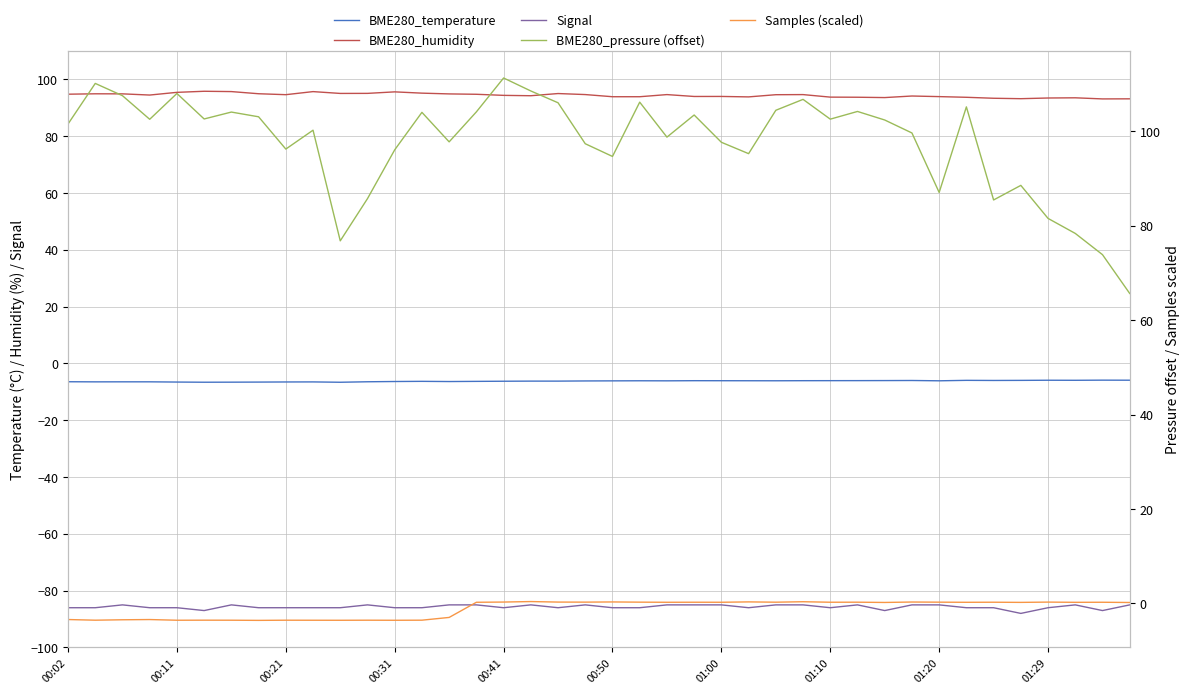

Rank the series by their maximum value, from highest to lowest.

BME280_pressure (offset), BME280_humidity, Samples (scaled), BME280_temperature, Signal